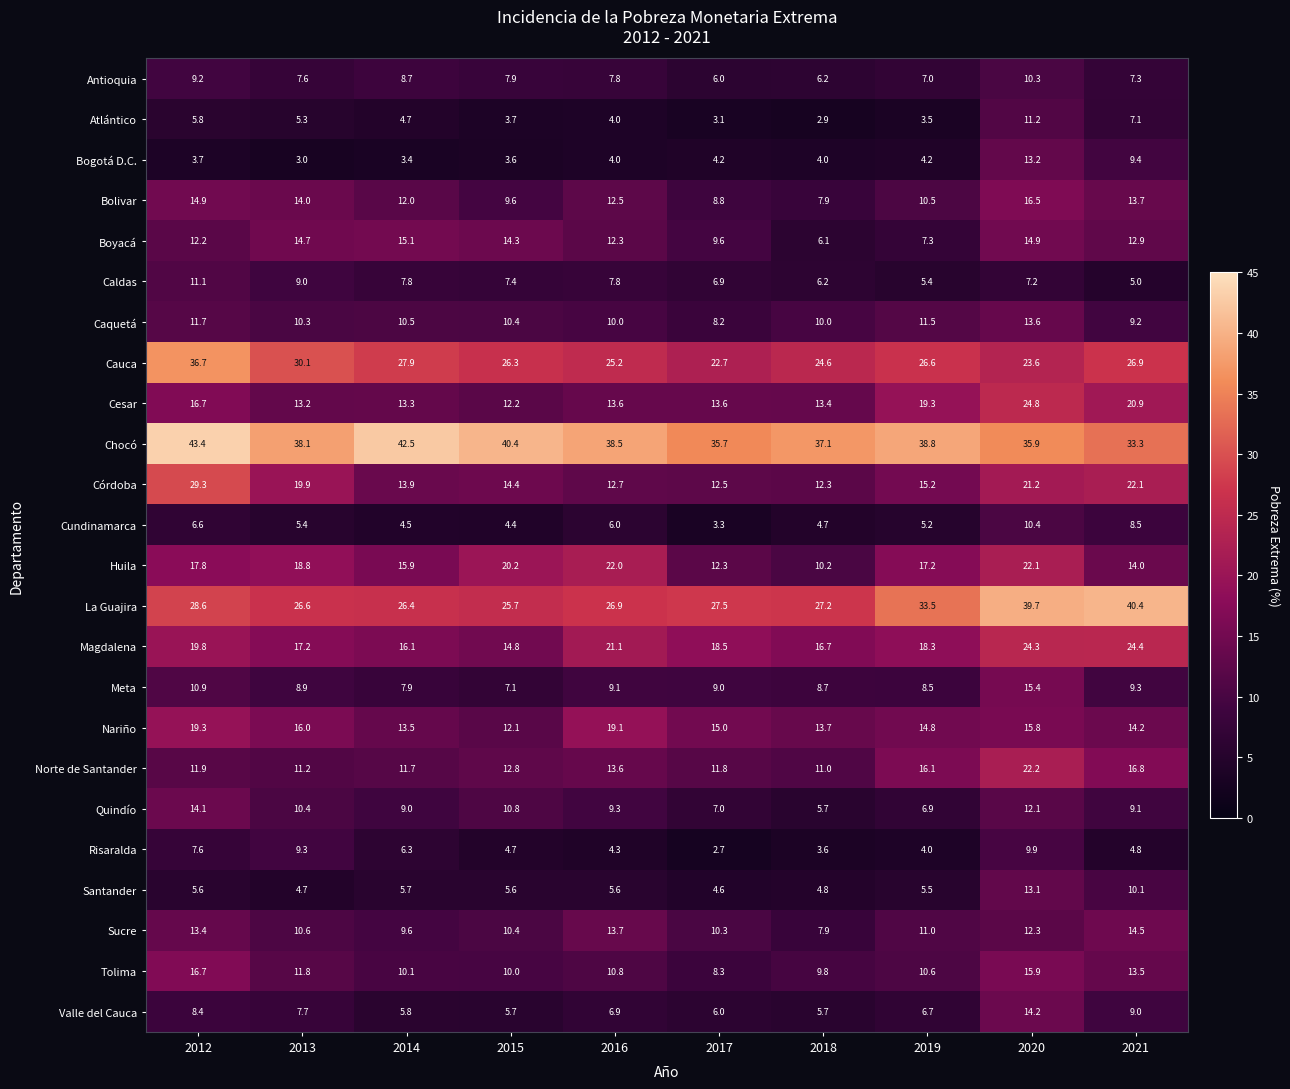

At which label is Bogotá D.C. closest to 8?

2021